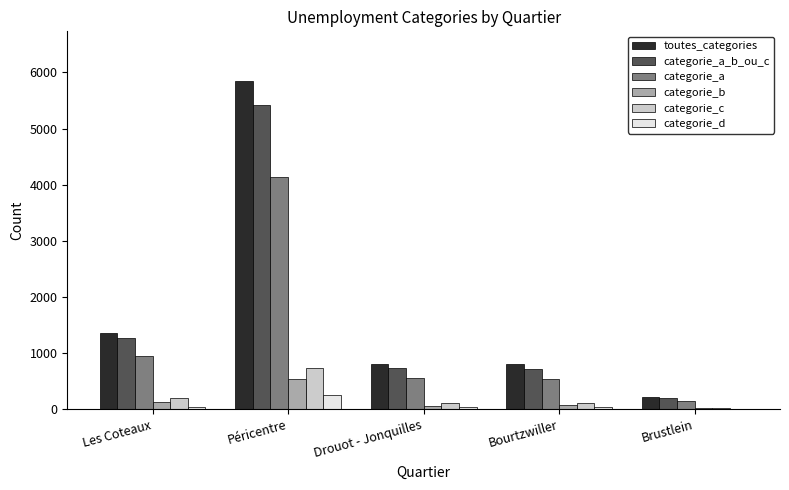

Which category has the highest value in the categorie_c series?

Péricentre